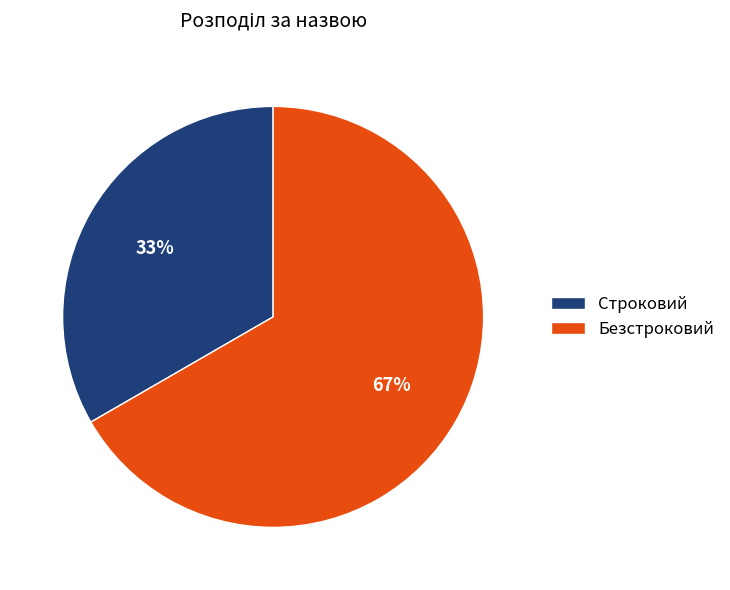

Which category has the biggest portion of the pie?

Безстроковий